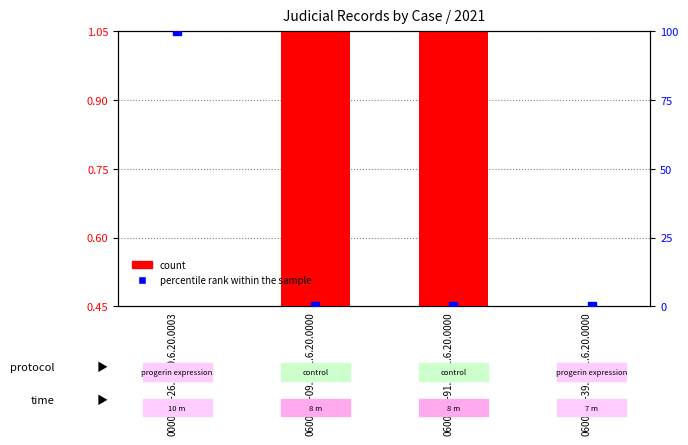

At how many categories does at least one series exceed 14?

1